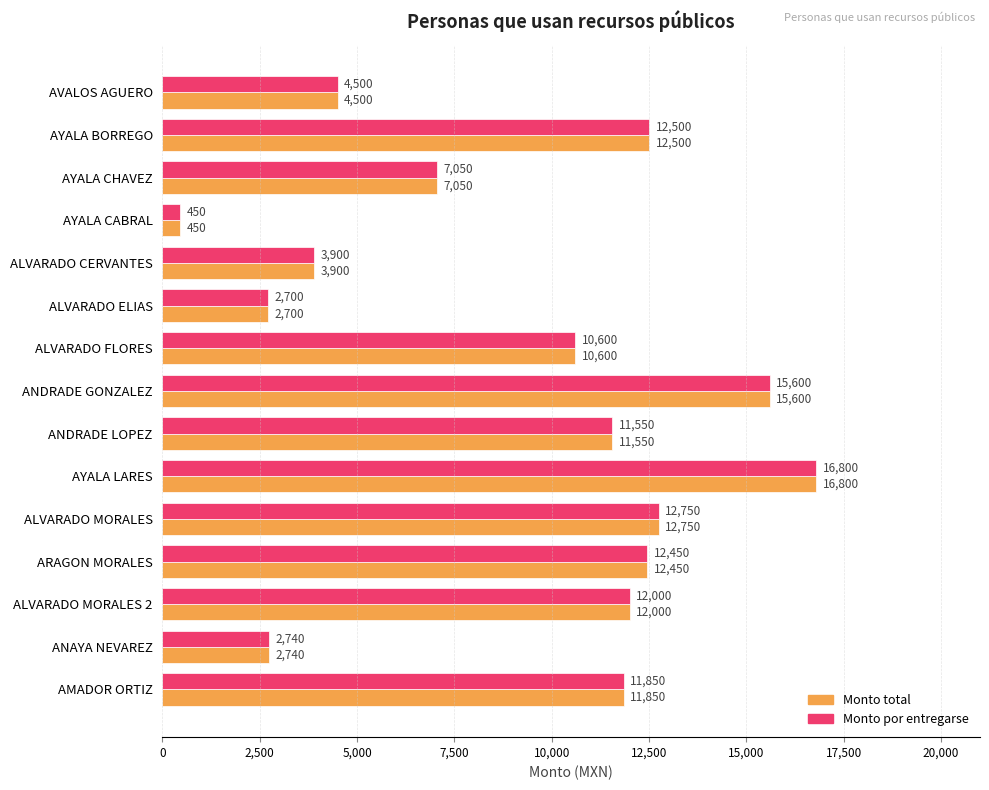

At which label is Monto total closest to 8625?

AYALA CHAVEZ